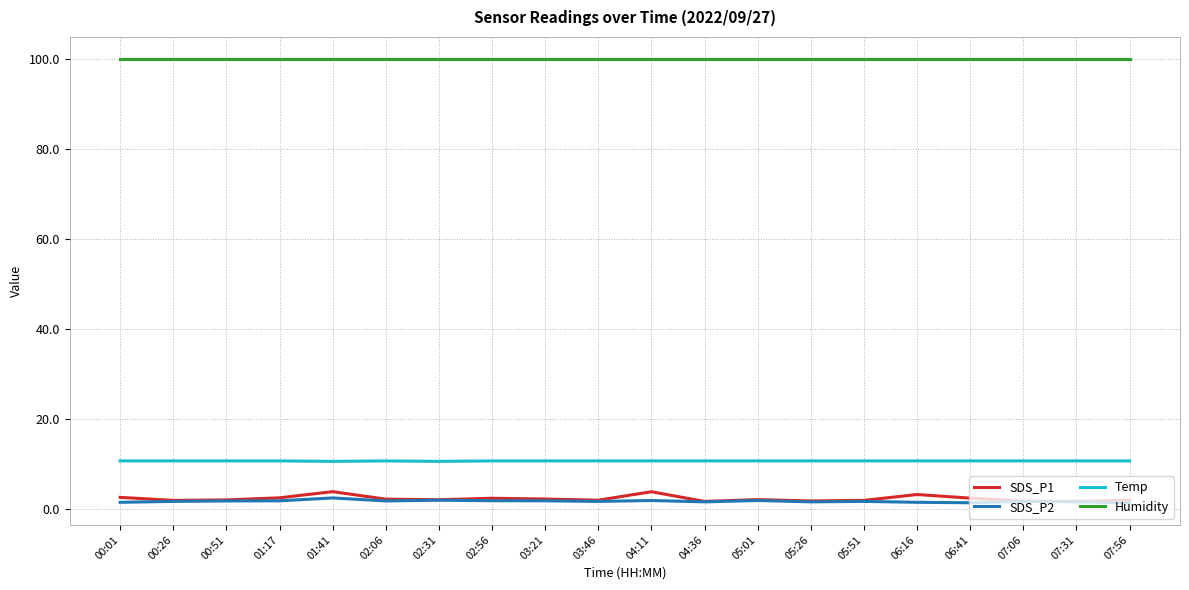

What are all the series names shown in the legend?

SDS_P1, SDS_P2, Temp, Humidity